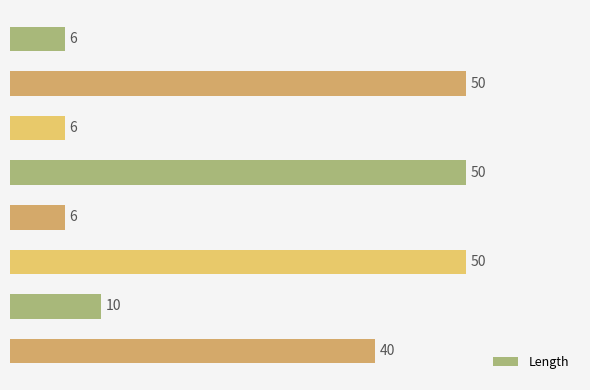

Does the chart contain any negative values?

No